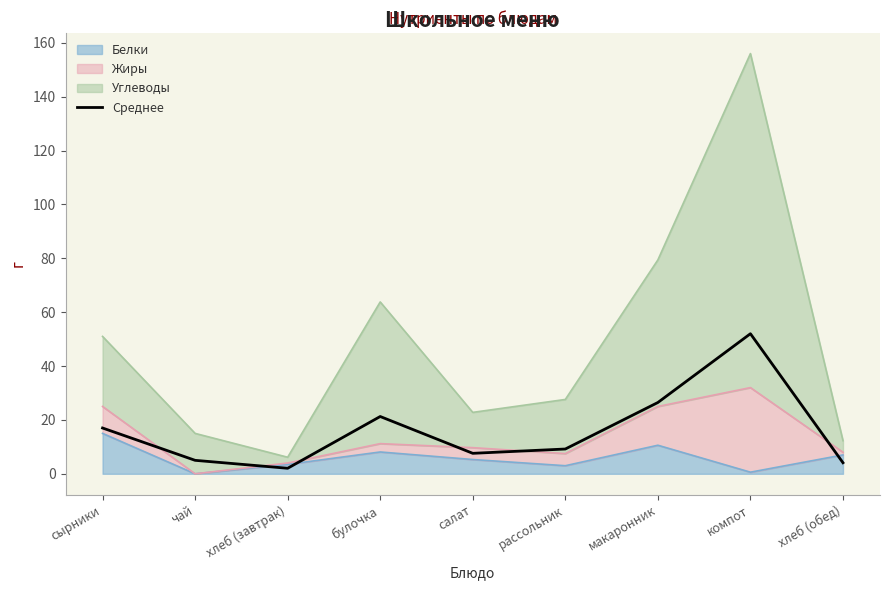

List the labels in order of value, smallest first.

хлеб (завтрак), хлеб (обед), чай, салат, рассольник, сырники, булочка, макаронник, компот